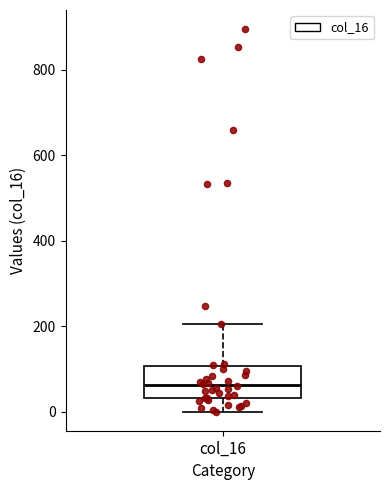

Where does the upper whisker of the box for col_16 end on the y-axis? The values are not printed on the chart, so give them approximately, as read against the axis.

200